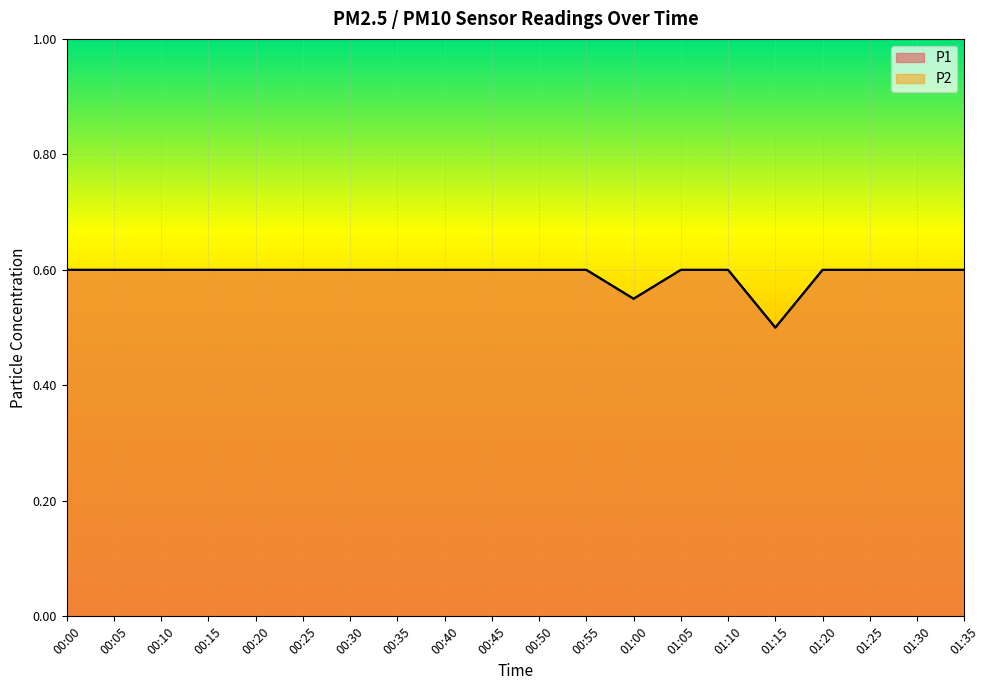

Which series has the widest spread of values?

P1